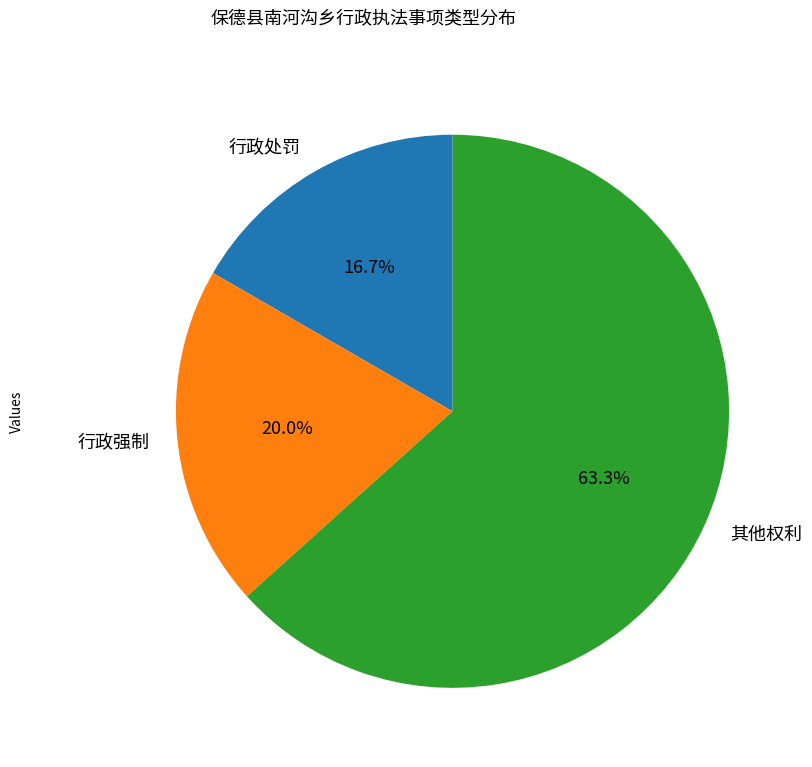

Which category has the biggest portion of the pie?

其他权利